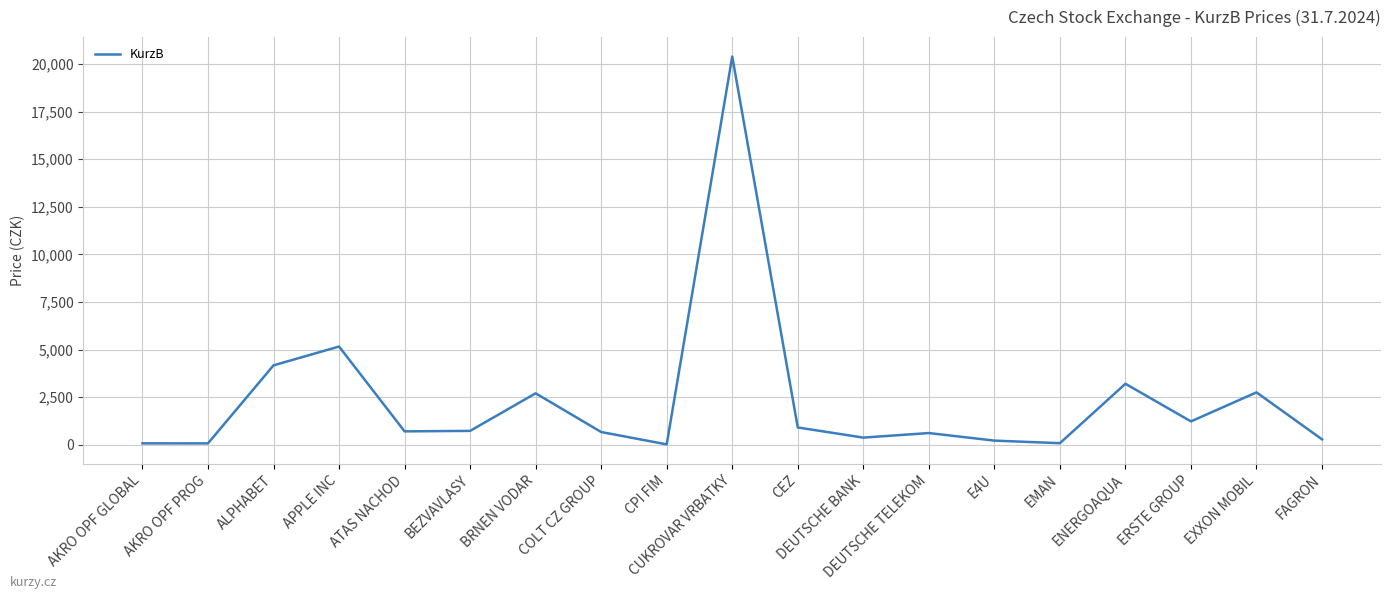

At which label is the value closest to 10207?

APPLE INC